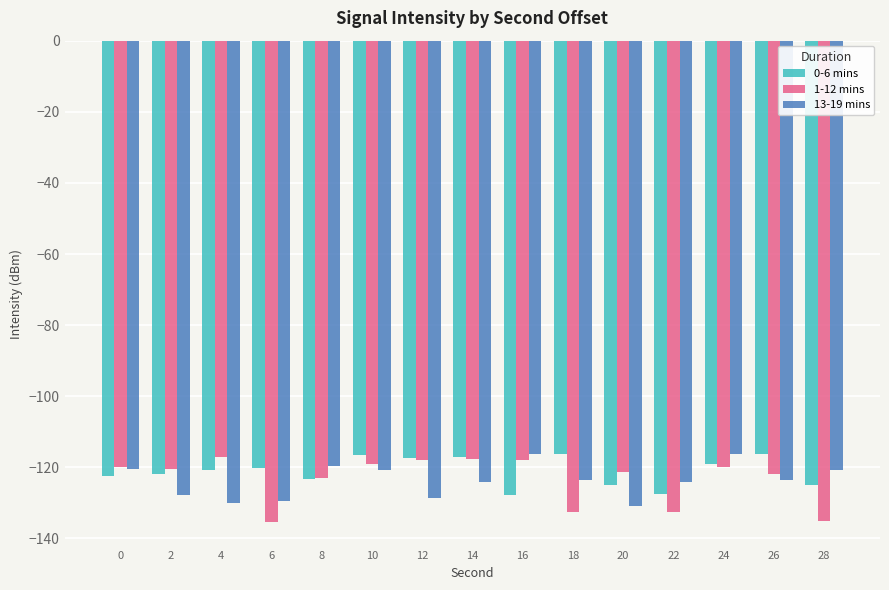

Which series has the largest range (max minus min)?

1-12 mins